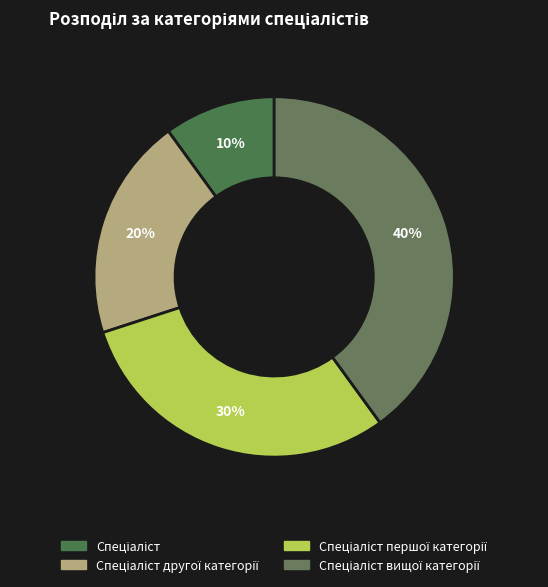

Which slice is the largest?

Спеціаліст вищої категорії